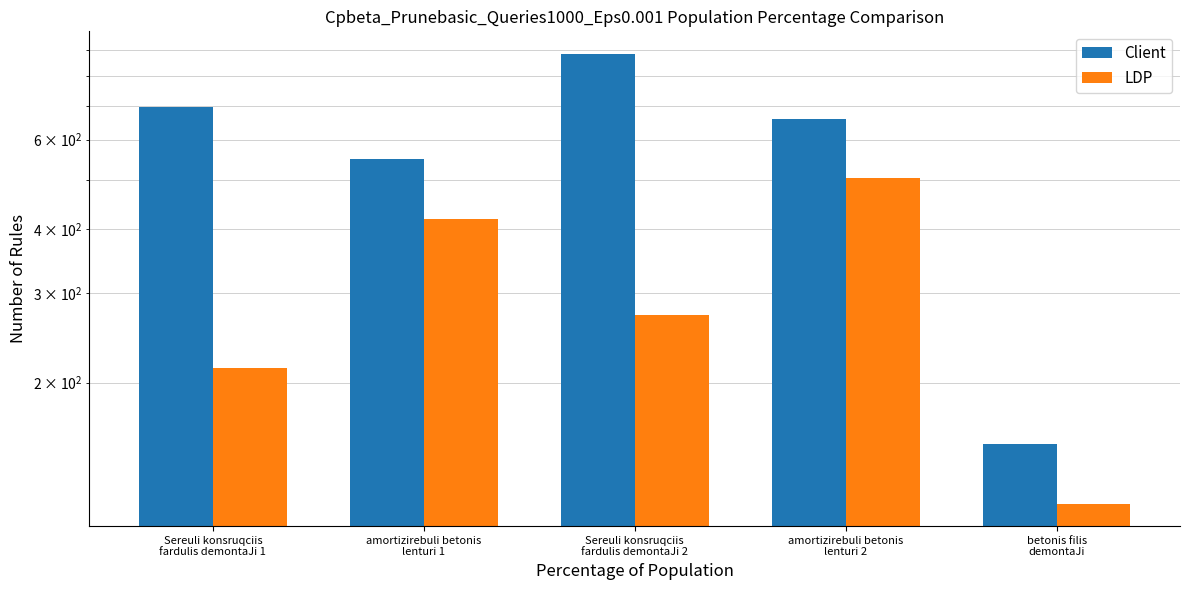

List the series in order of their peak value, lowest first.

LDP, Client